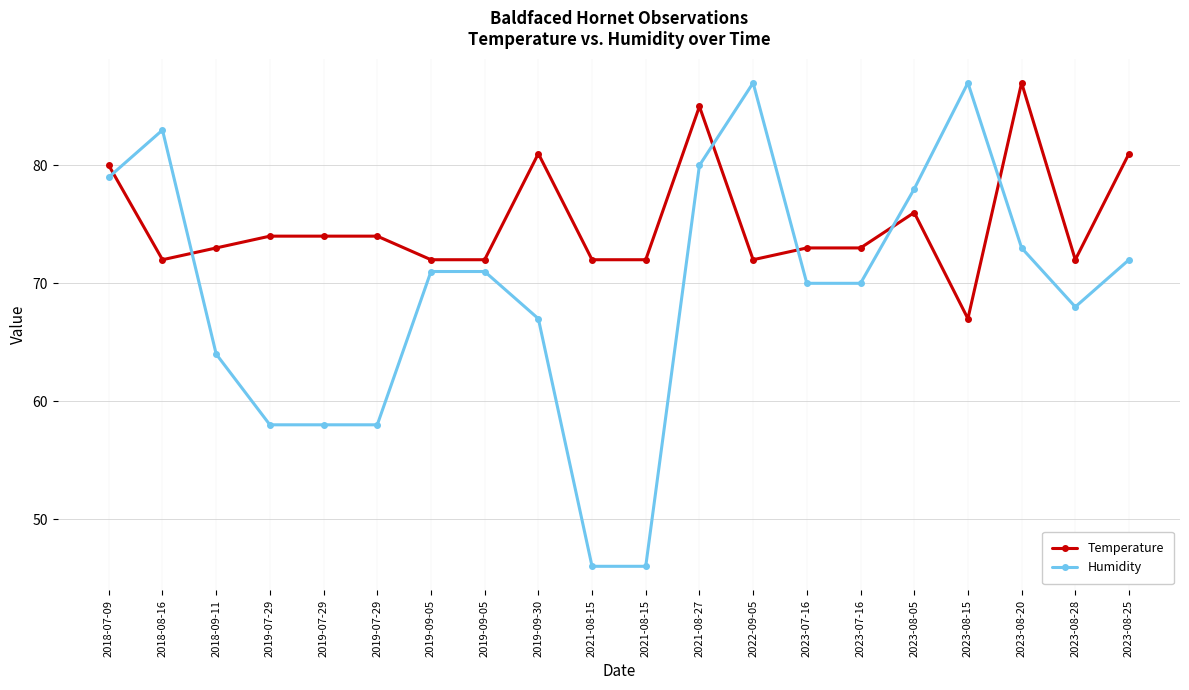

What is the difference between the maximum and minimum values in the Humidity series?

41